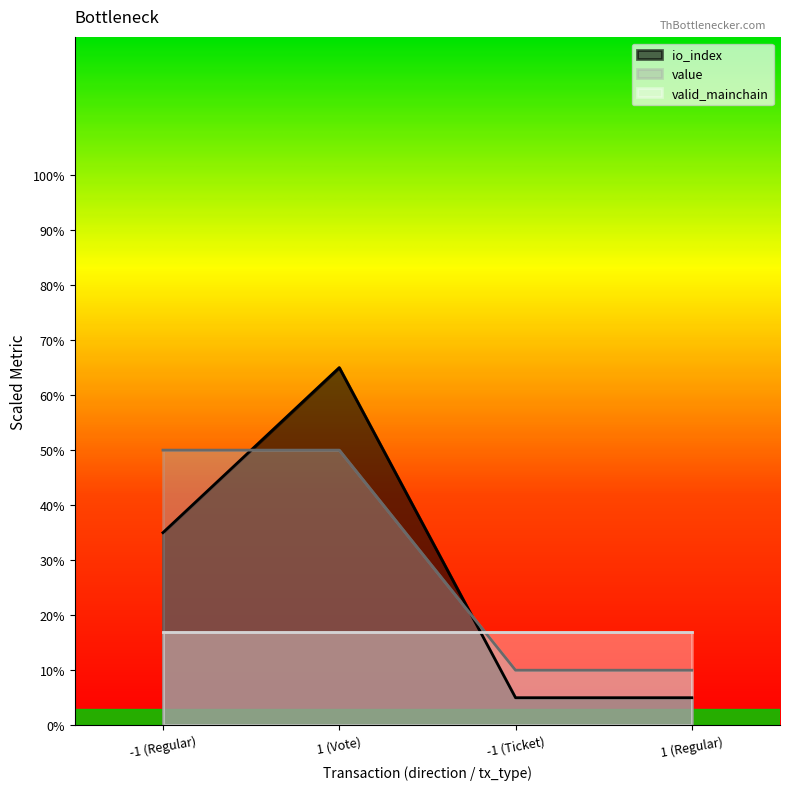

True or false: io_index has more than 2 points higher than both neighbors.

False